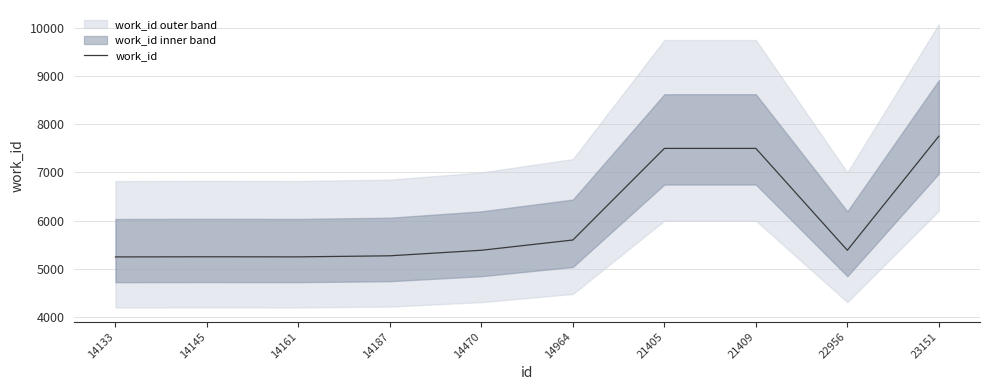

What is the ratio of the value at 14964 to the value at 22956?

1.0